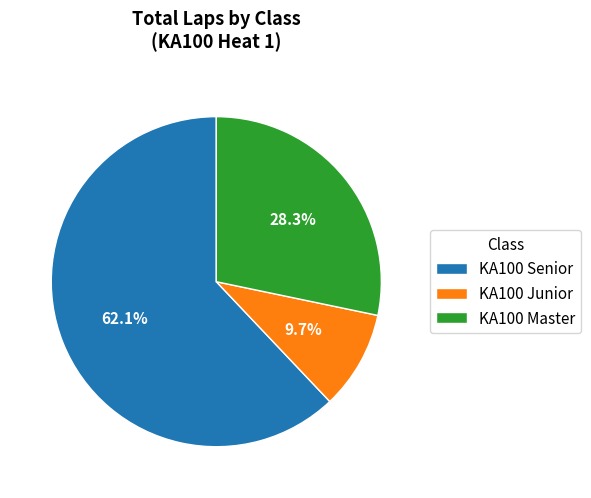

To the nearest percent, what is the combined percentage of KA100 Junior and KA100 Master?

38%